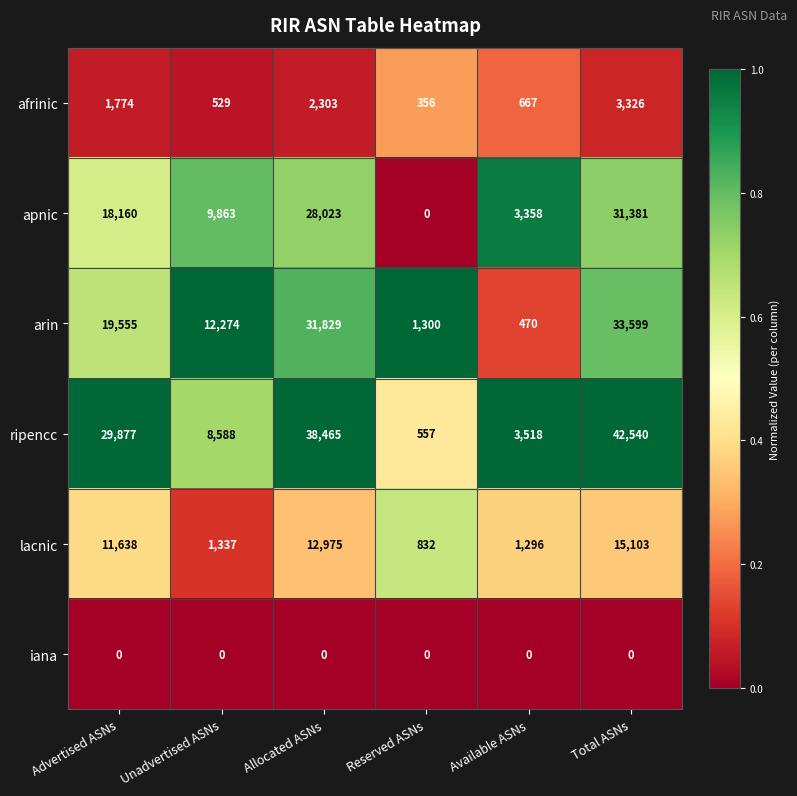

What is the minimum value for arin?

470